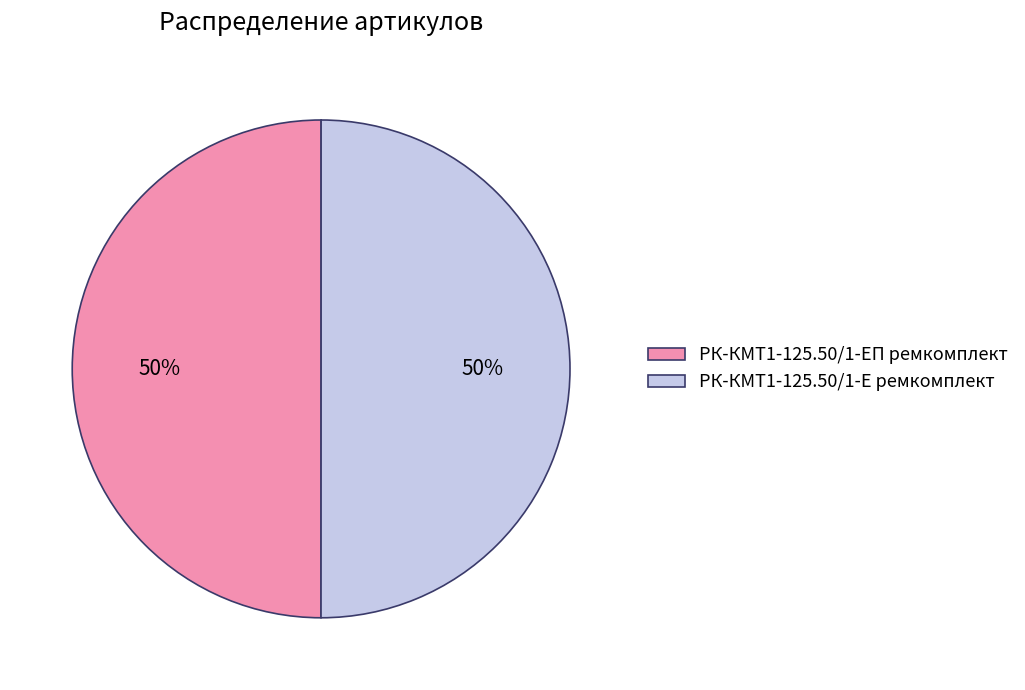

To the nearest percent, what percentage of the pie is РК-КМТ1-125.50/1-ЕП ремкомплект?

50%